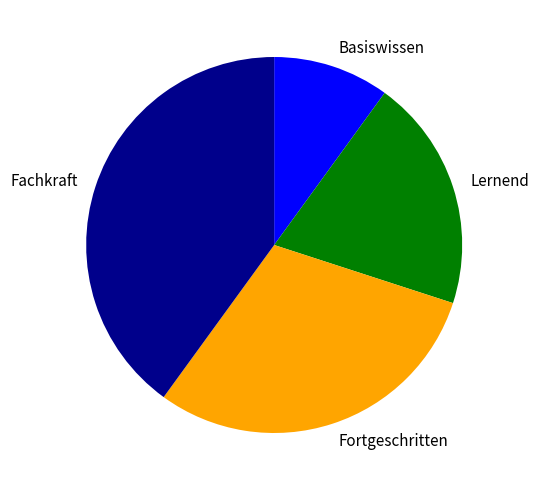

True or false: Basiswissen accounts for 10% of the total.

True